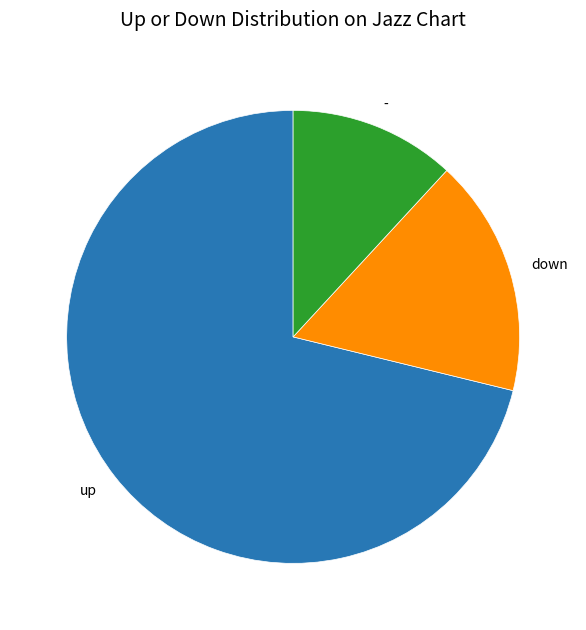

Is the sum of up and down greater than half?

Yes